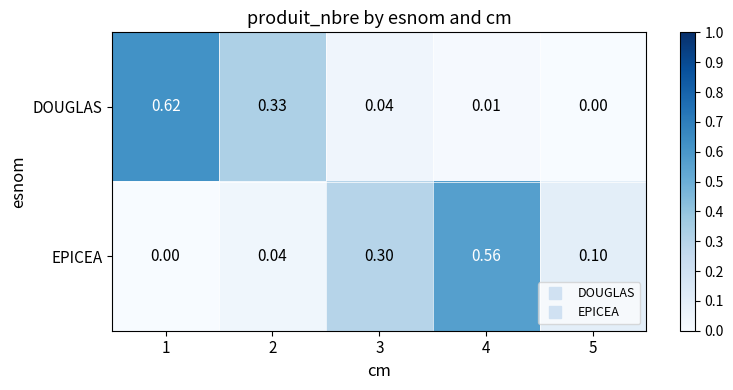

At how many categories does at least one series exceed 0?

5